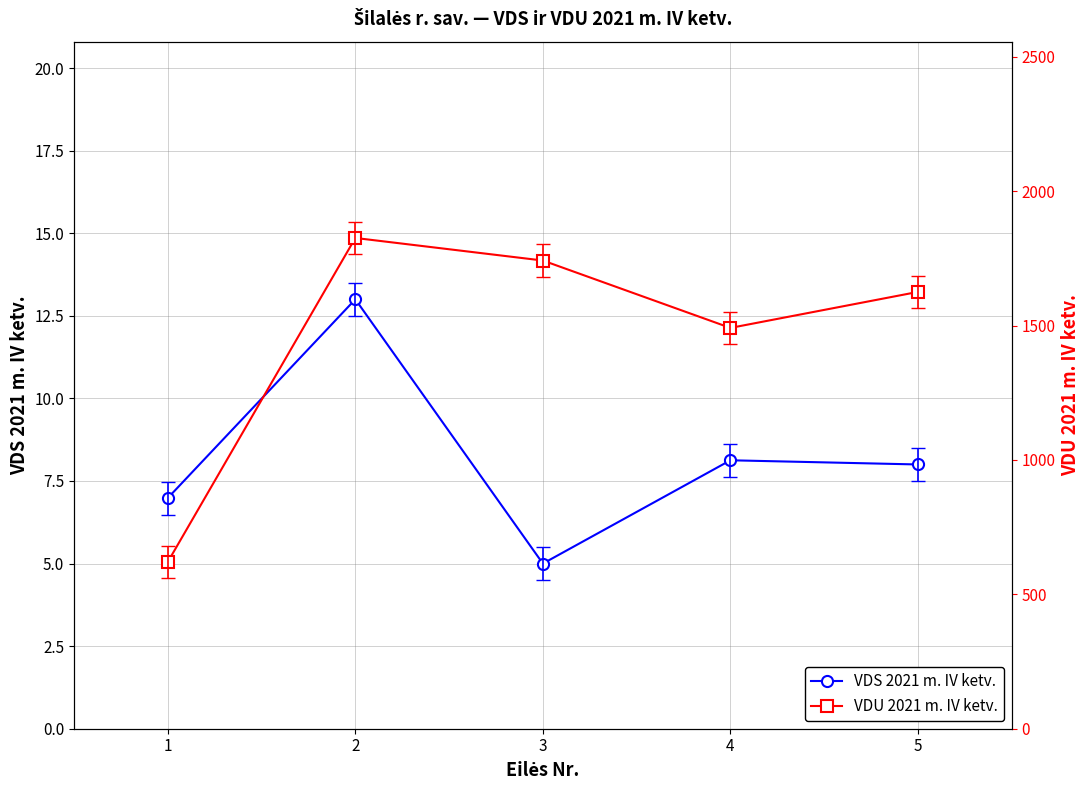

How many data points in VDU 2021 m. IV ketv. are above 1625?

3